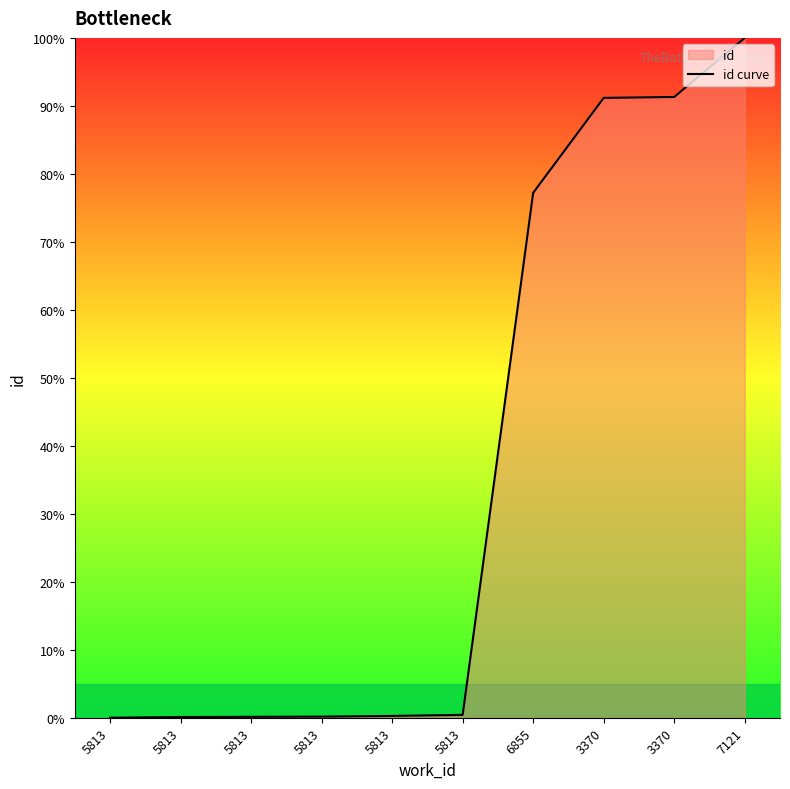

Reading left to right, transcribe all the data shown in this chart.

5813=0.0	5813=0.1	5813=0.1	5813=0.2	5813=0.3	5813=0.4	6855=77.2	3370=91.2	3370=91.3	7121=100.0